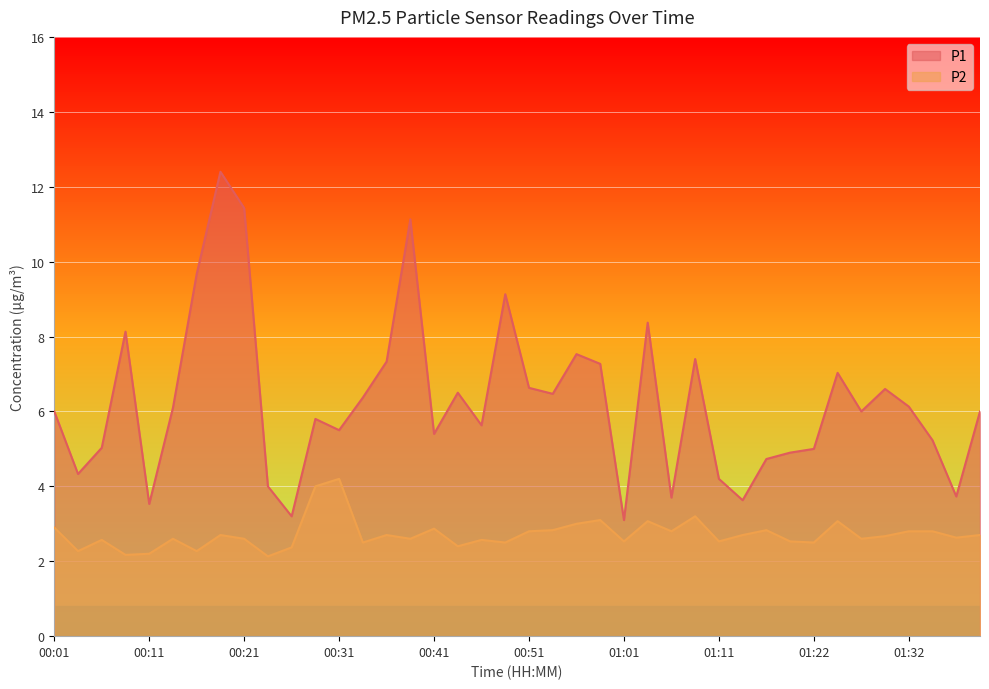

True or false: P1 and P2 cross at least once.

False